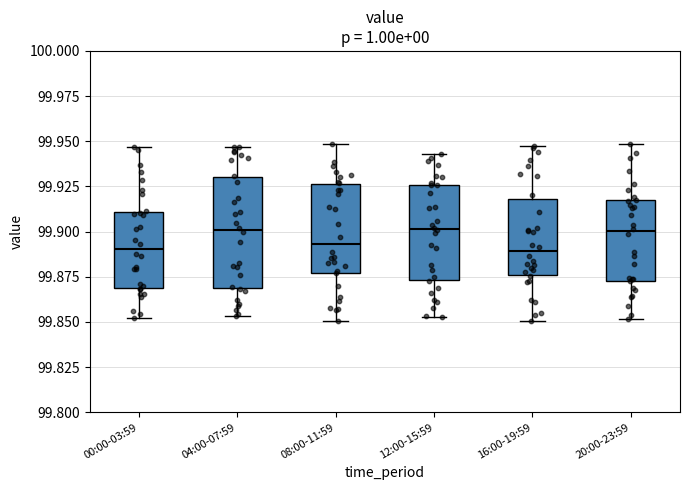

Reading left to right, transcribe this box plot: for each box, give where its median line is, the range the box spans, and where its two whiskers end, as read against the y-axis. The values are not printed on the chart, so give them approximately, as read against the axis.

00:00-03:59: median 99.890, box 99.870 to 99.910, whiskers 99.850 to 99.945
04:00-07:59: median 99.900, box 99.870 to 99.930, whiskers 99.855 to 99.945
08:00-11:59: median 99.895, box 99.875 to 99.925, whiskers 99.850 to 99.950
12:00-15:59: median 99.900, box 99.875 to 99.925, whiskers 99.855 to 99.945
16:00-19:59: median 99.890, box 99.875 to 99.920, whiskers 99.850 to 99.945
20:00-23:59: median 99.900, box 99.875 to 99.920, whiskers 99.850 to 99.950